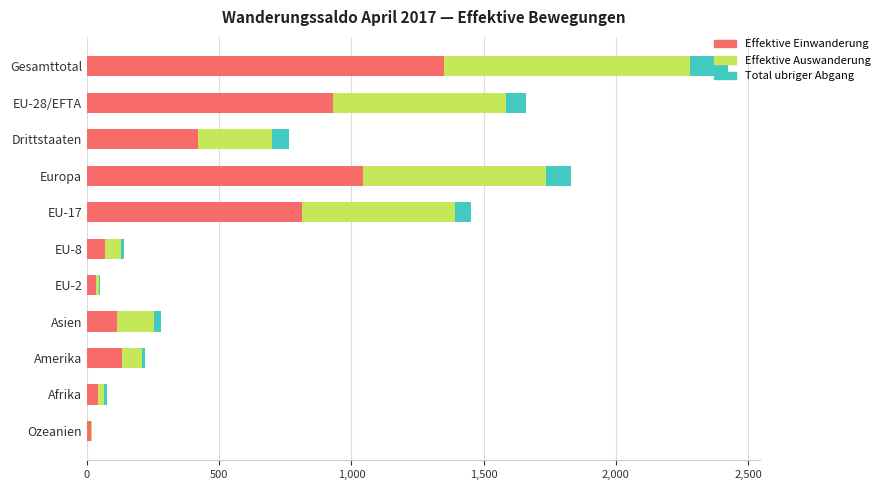

At which category is the sum across all series the highest?

Gesamttotal